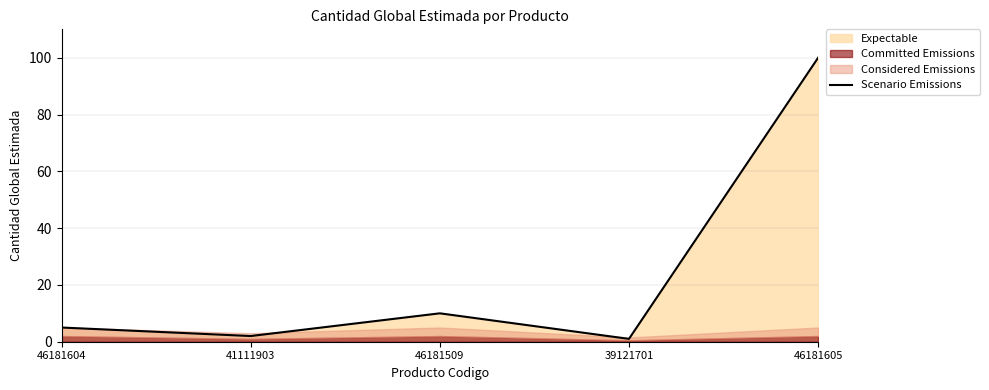

Does the chart display data point markers on the line(s)?

No